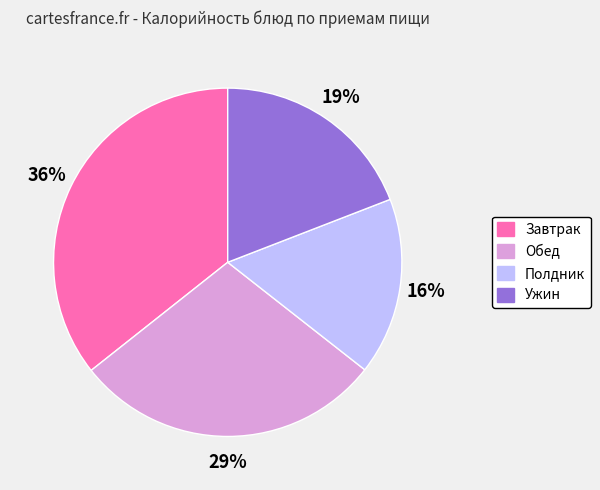

How many slices are in this pie chart?

4